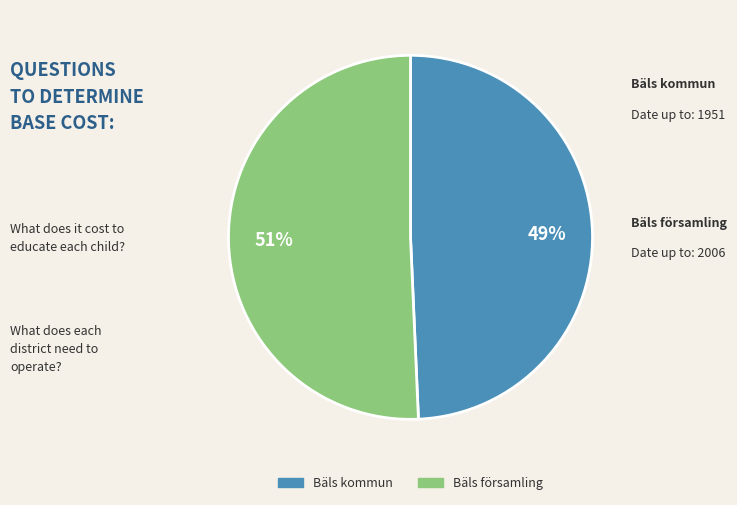

Is it true that Bäls församling is 51% of the pie?

True